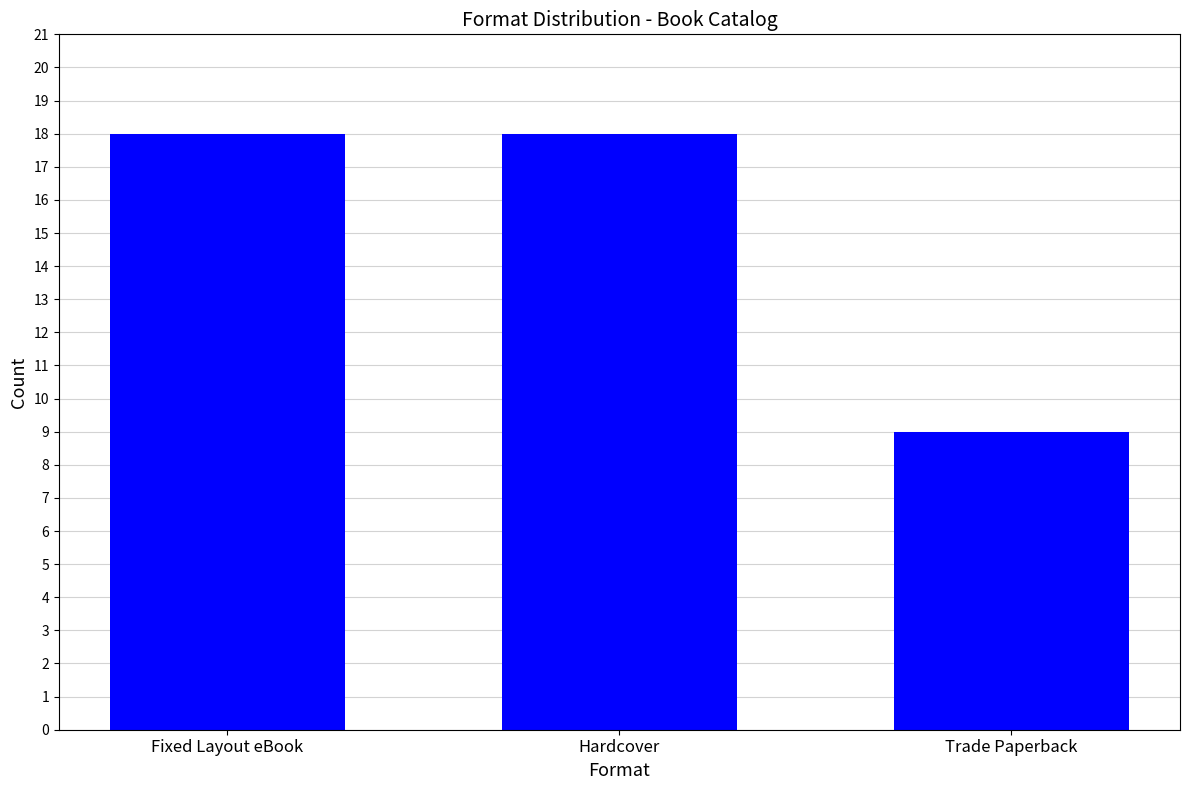

Count the values in the range 9 to 18.

3